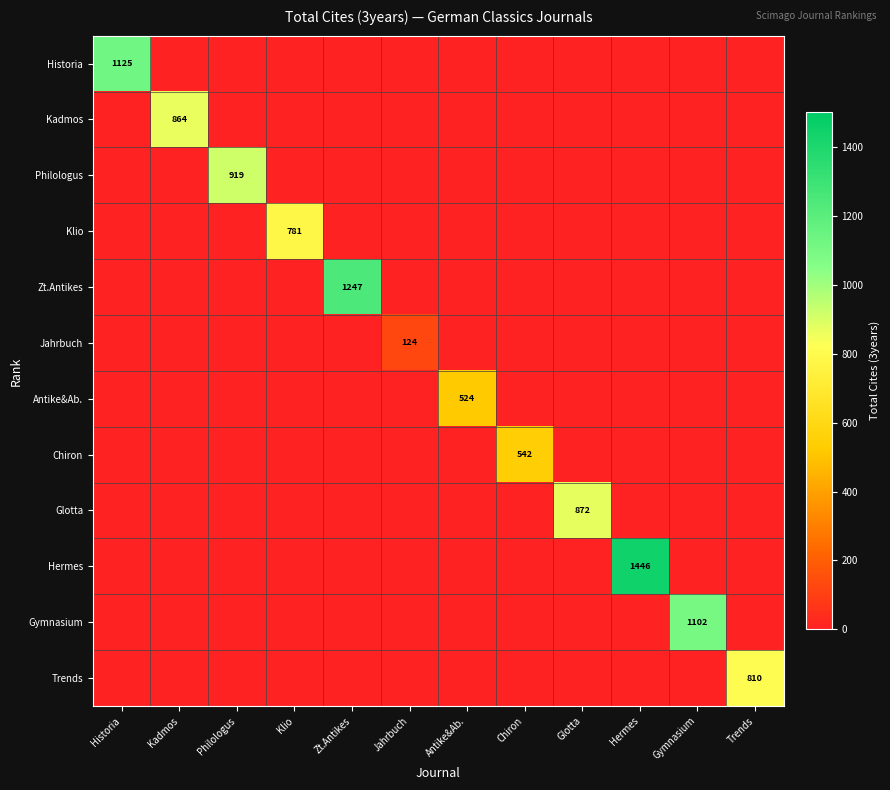

What is the difference between the highest and lowest values at Philologus?

919